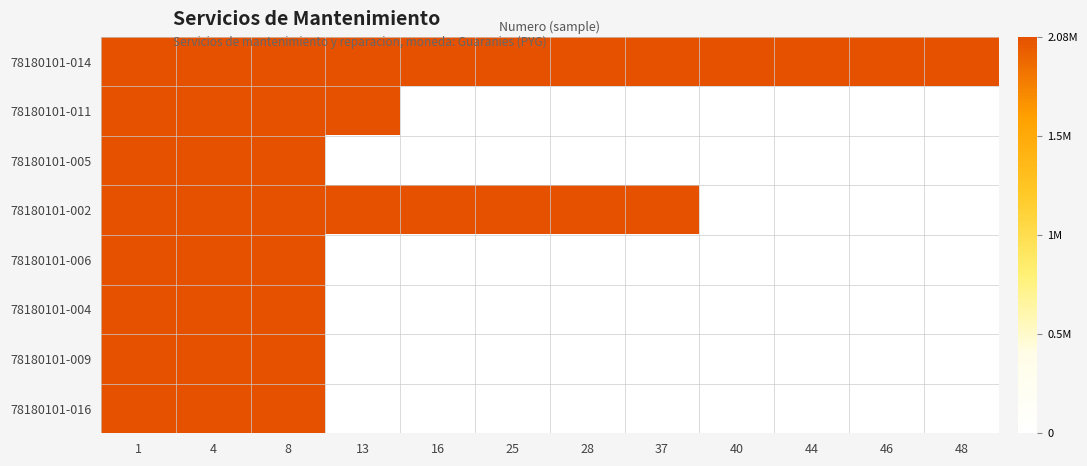

At which category is the sum across all series the highest?

1